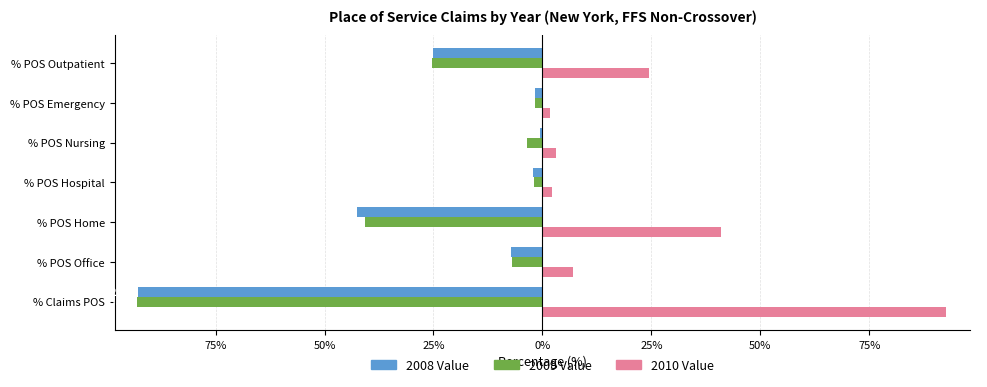

What are all the series names shown in the legend?

2008 Value, 2009 Value, 2010 Value